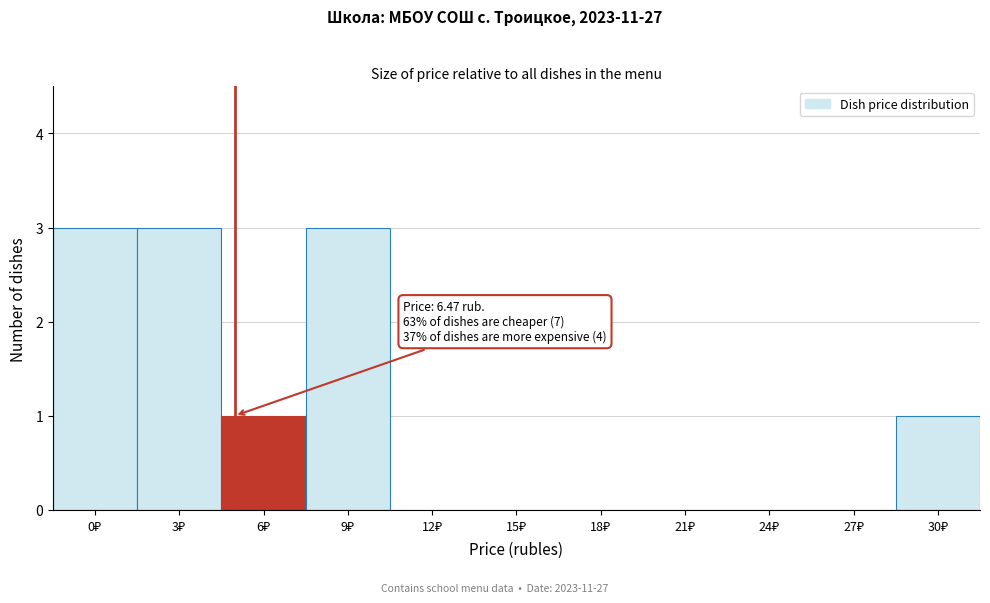

What is the maximum value shown in the chart?

3